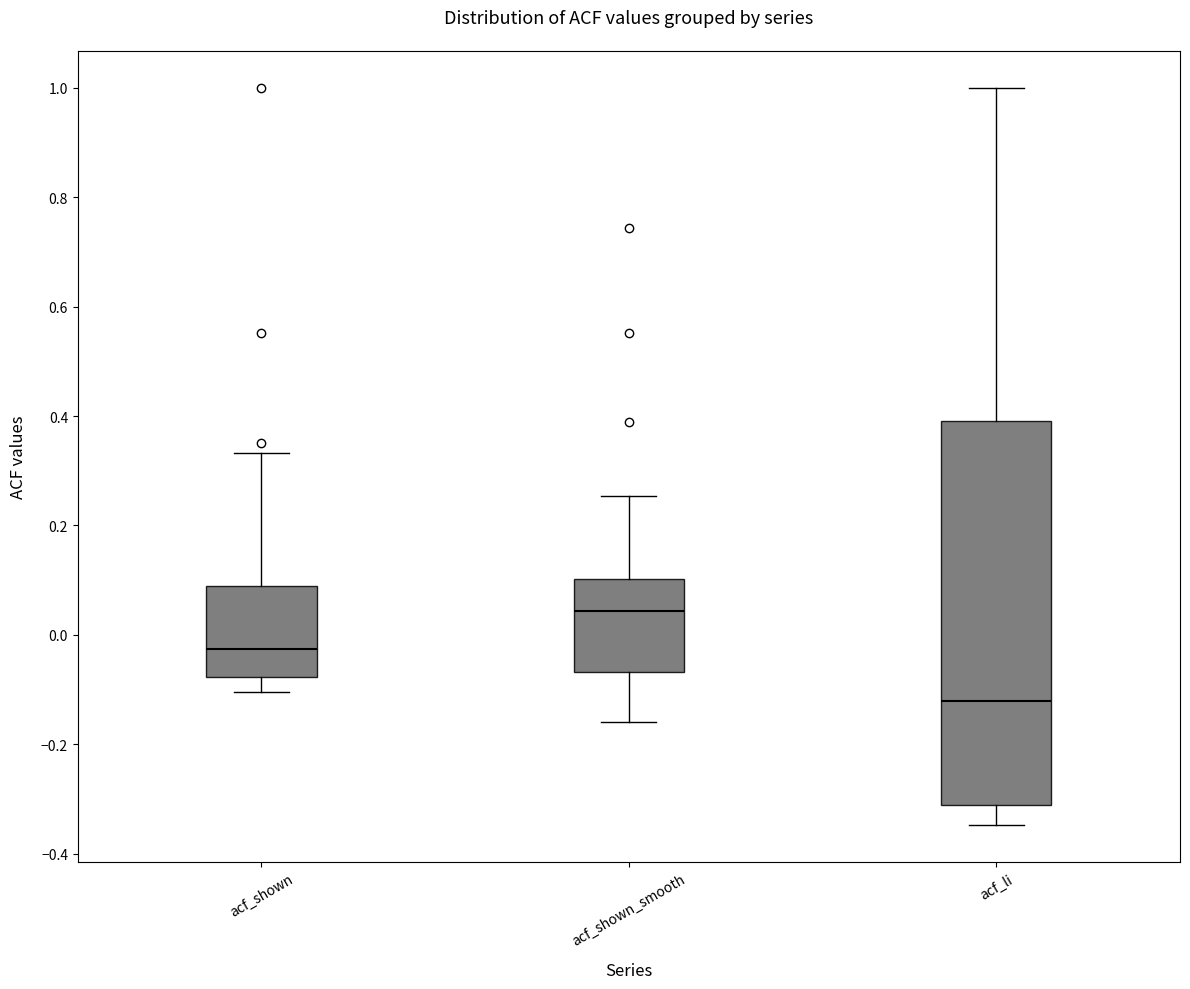

Reading left to right, transcribe this box plot: for each box, give where its median line is, the range the box spans, and where its two whiskers end, as read against the y-axis. The values are not printed on the chart, so give them approximately, as read against the axis.

acf_shown: median -0.02, box -0.08 to 0.10, whiskers -0.10 to 0.34
acf_shown_smooth: median 0.04, box -0.06 to 0.10, whiskers -0.16 to 0.26
acf_li: median -0.12, box -0.32 to 0.40, whiskers -0.34 to 1.00